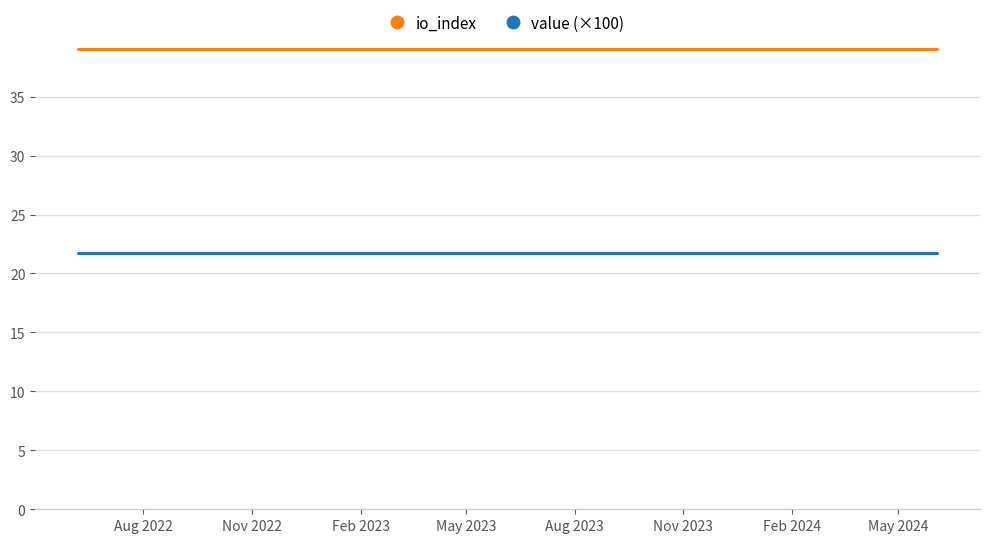

What is the minimum value shown in the chart?

21.7